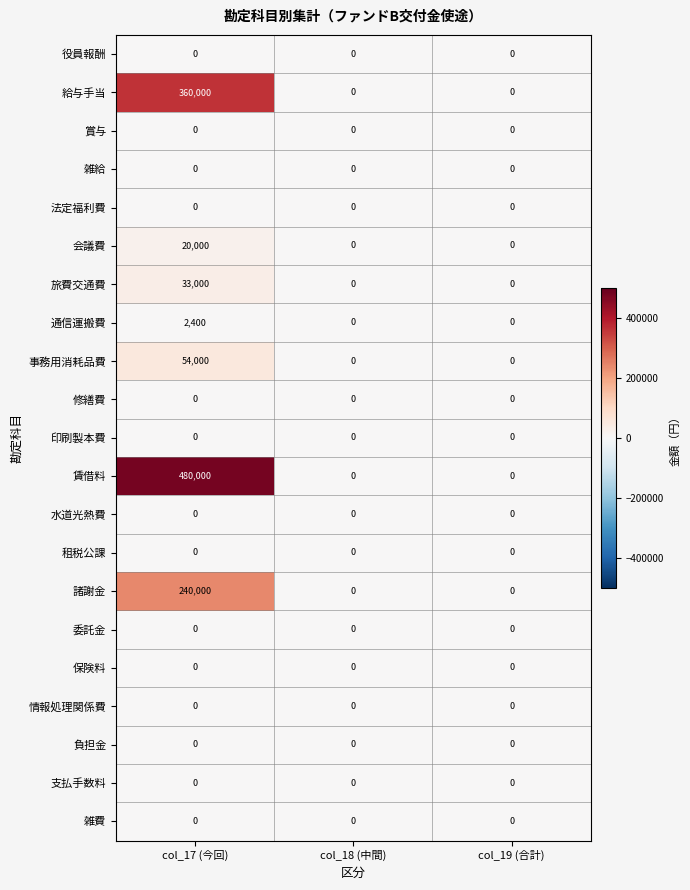

What is the difference between the maximum and minimum values in the 旅費交通費 series?

33000